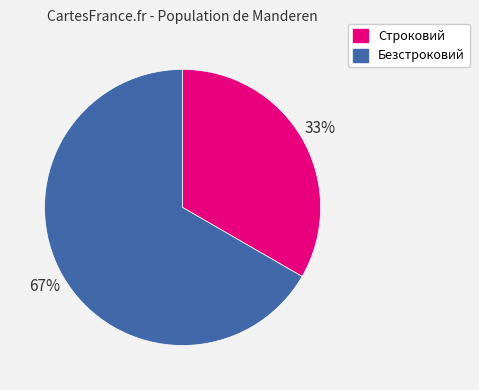

Does Безстроковий account for over 50% of the chart?

Yes